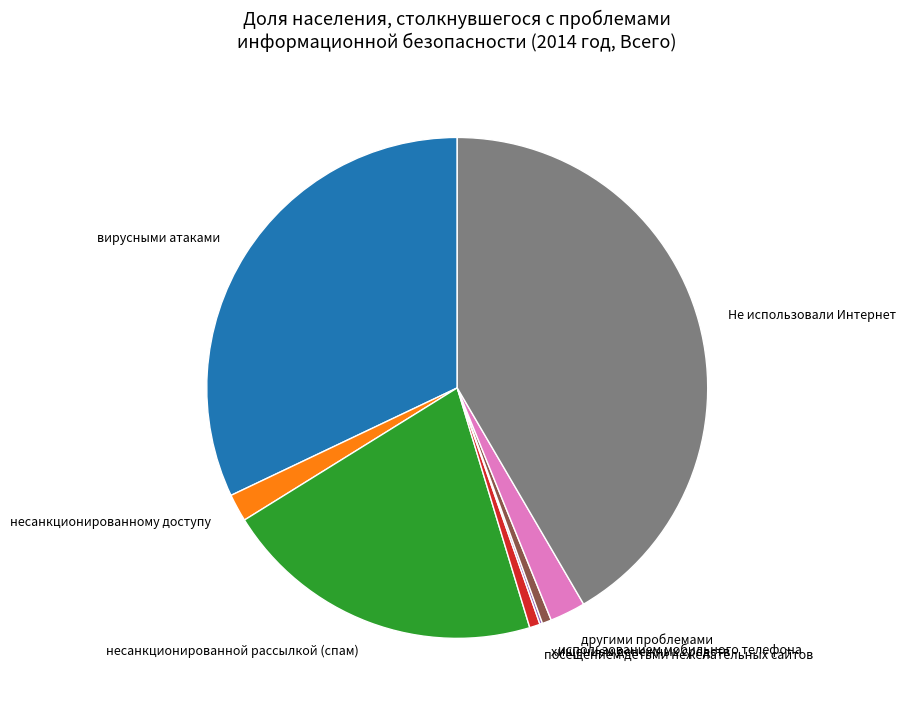

Which slice is the largest?

Не использовали Интернет